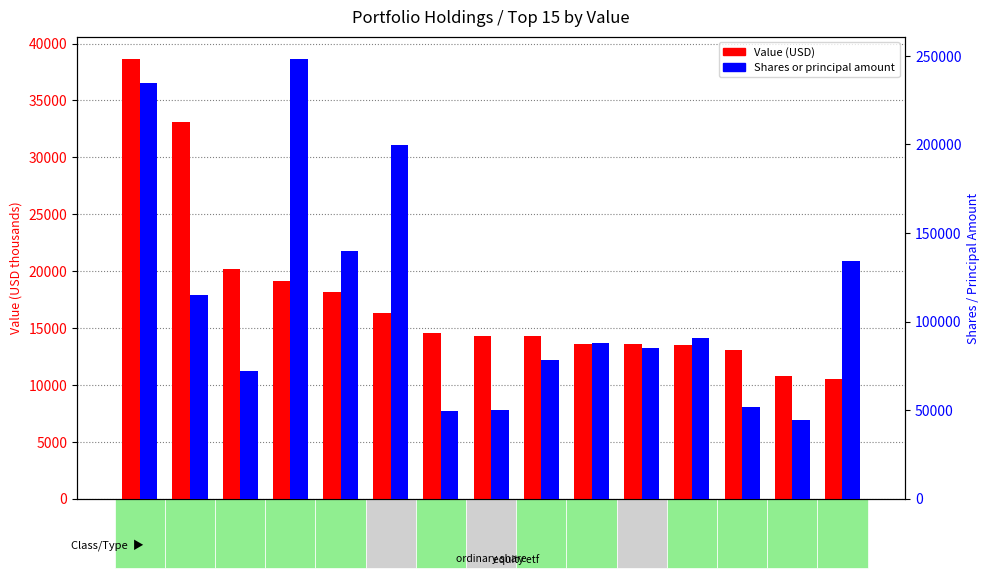

What is the minimum value for Shares/Principal amount?

44145